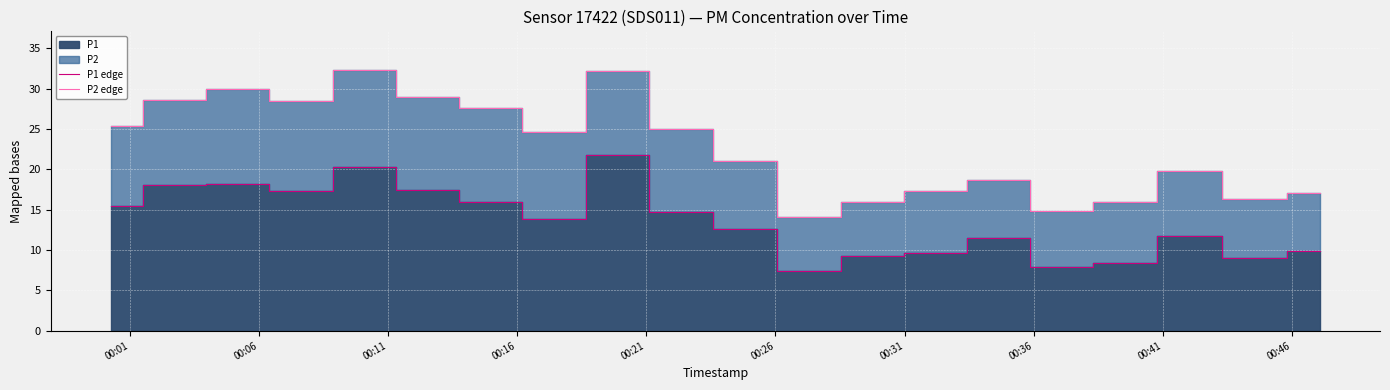

True or false: P2 edge and P1 edge cross at least once.

False